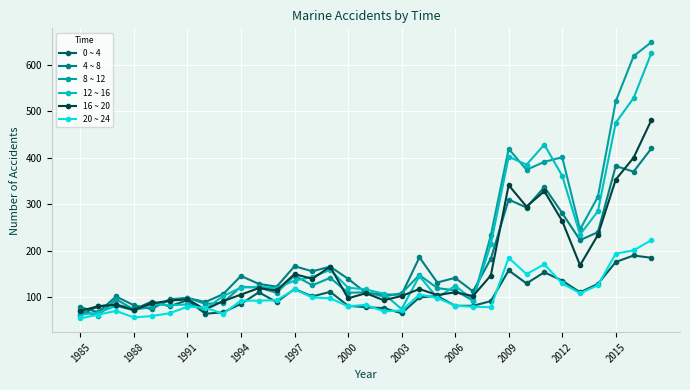

True or false: 0 ~ 4 has more than 2 points higher than both neighbors.

True